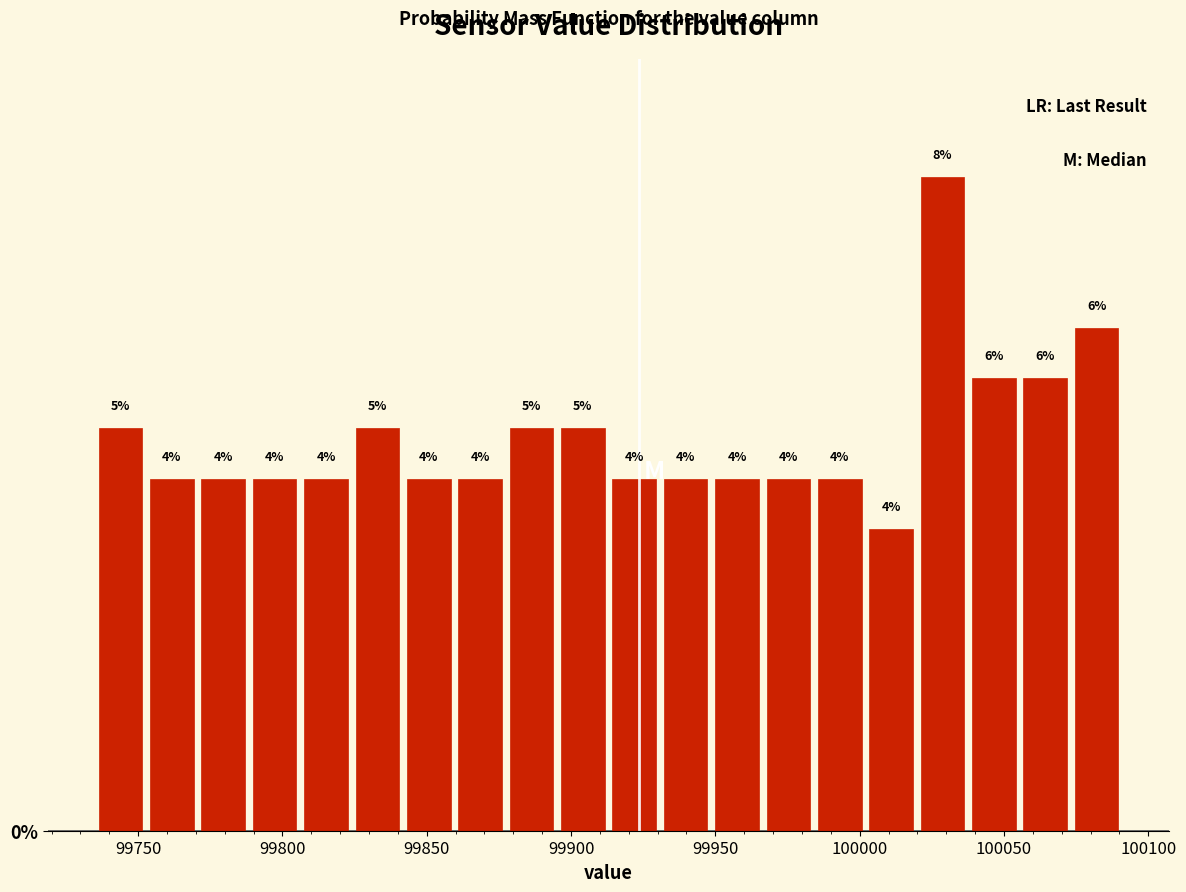

Around what value on the x-axis is the tallest bar? Give the approximate position of its centre, as read against the axis.

100030